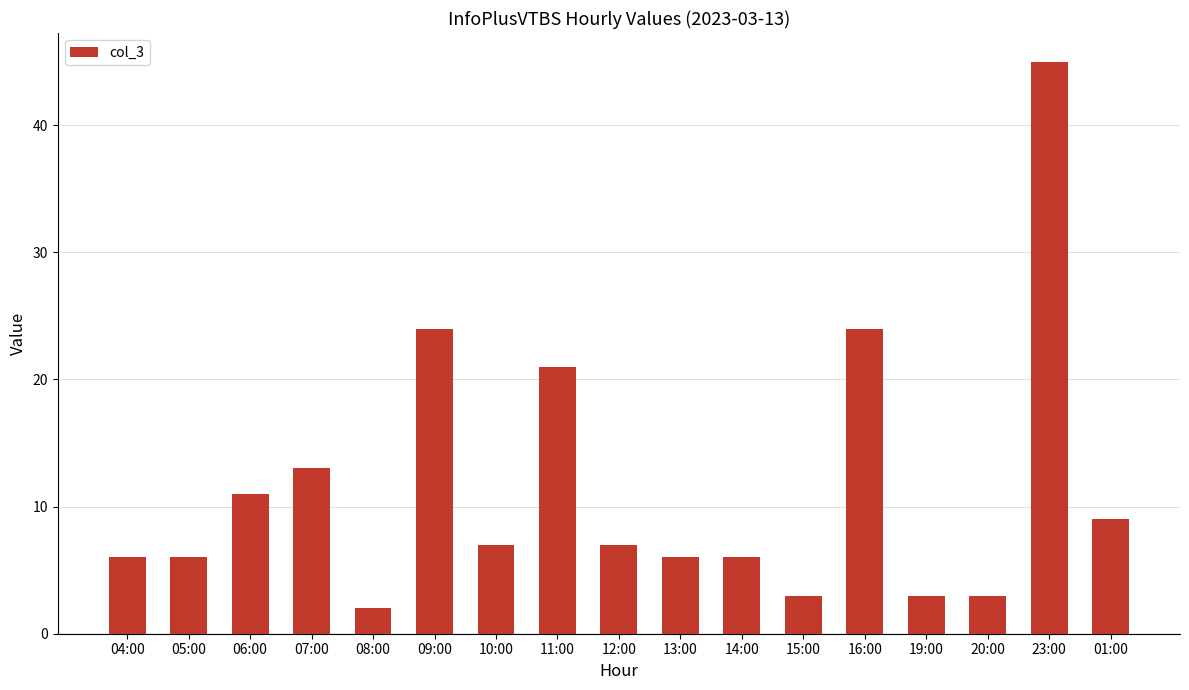

What is the sum of all values?

196